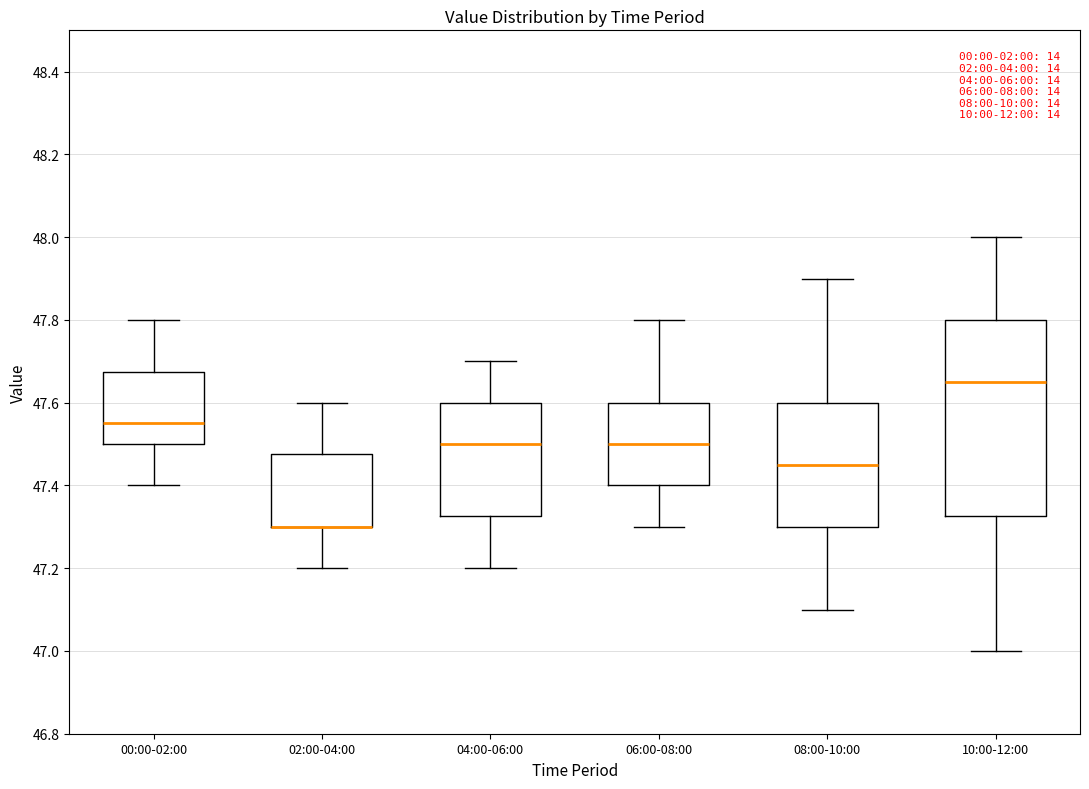

Reading left to right, read every box against the y-axis: the position of its median line, the range the box covers, and the ends of its whiskers. The values are not printed on the chart, so give them approximately, as read against the axis.

00:00-02:00: median 47.56, box 47.50 to 47.68, whiskers 47.40 to 47.80
02:00-04:00: median 47.30 (drawn on the box's lower edge), box 47.30 to 47.48, whiskers 47.20 to 47.60
04:00-06:00: median 47.50, box 47.32 to 47.60, whiskers 47.20 to 47.70
06:00-08:00: median 47.50, box 47.40 to 47.60, whiskers 47.30 to 47.80
08:00-10:00: median 47.46, box 47.30 to 47.60, whiskers 47.10 to 47.90
10:00-12:00: median 47.66, box 47.32 to 47.80, whiskers 47.00 to 48.00